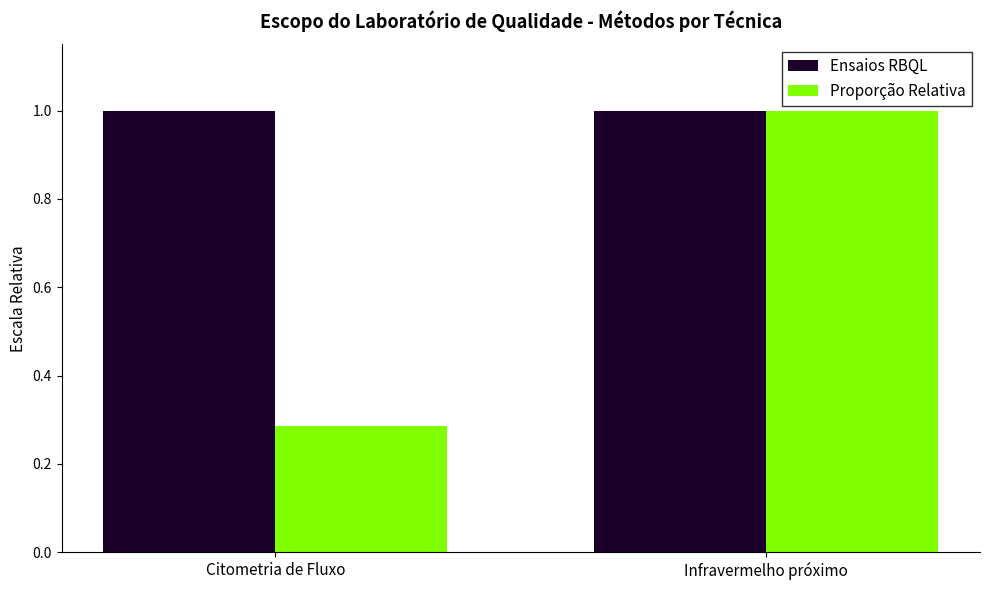

What position from the right is Citometria de Fluxo?

2